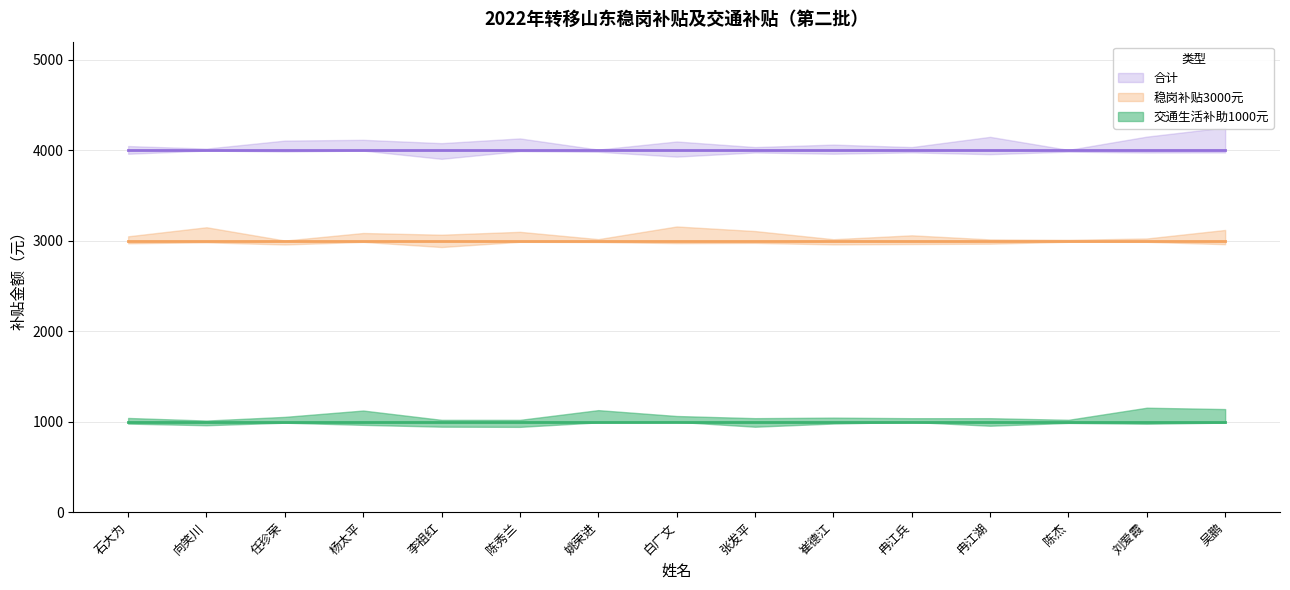

Where is 合计 nearest to the value 4000?

石大为